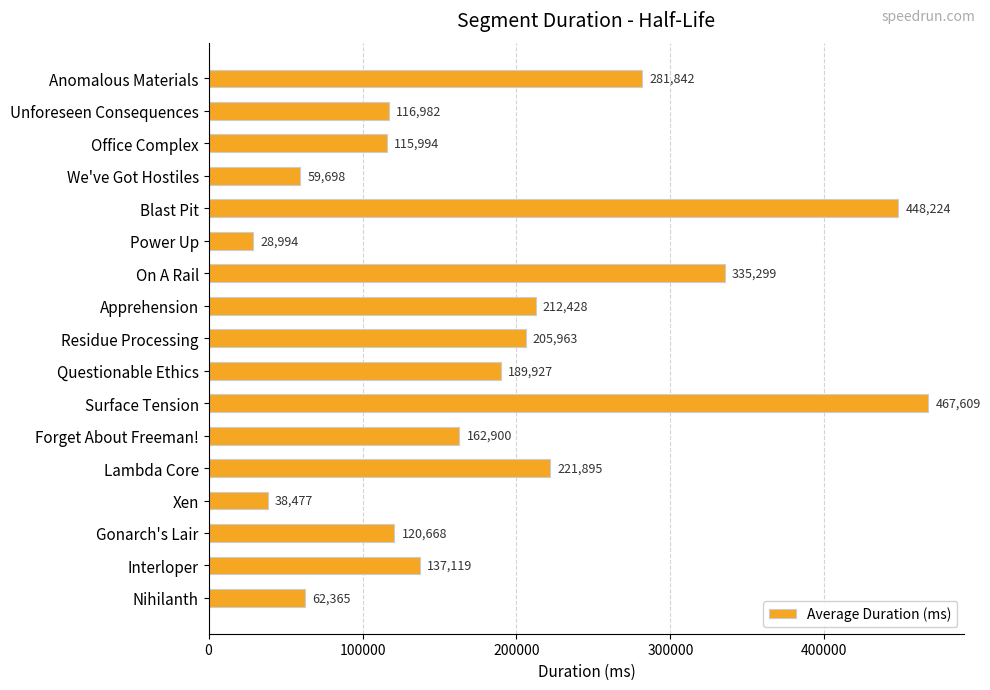

True or false: the data shows 11385 at Power Up.

False